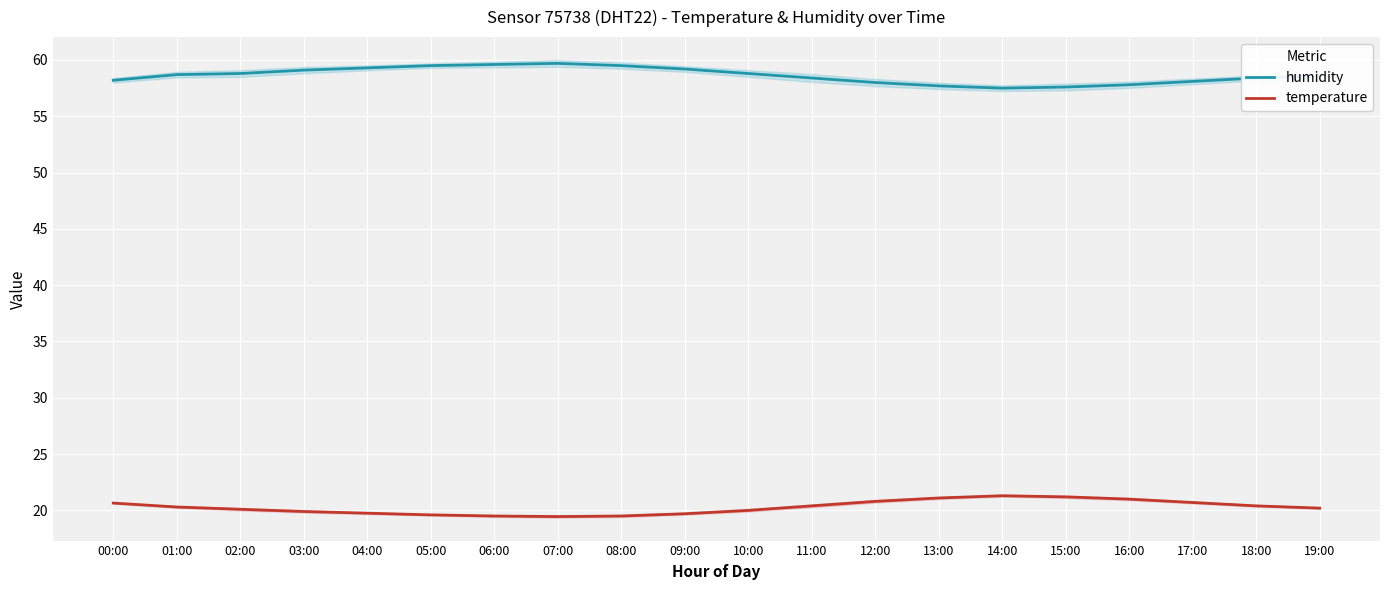

Reading left to right, what are all the values shown in this chart?

humidity: 58.2	58.7	58.8	59.1	59.3	59.5	59.6	59.7	59.5	59.2	58.8	58.4	58.0	57.7	57.5	57.6	57.8	58.1	58.4	58.6
temperature: 20.6	20.3	20.1	19.9	19.8	19.6	19.5	19.4	19.5	19.7	20.0	20.4	20.8	21.1	21.3	21.2	21.0	20.7	20.4	20.2